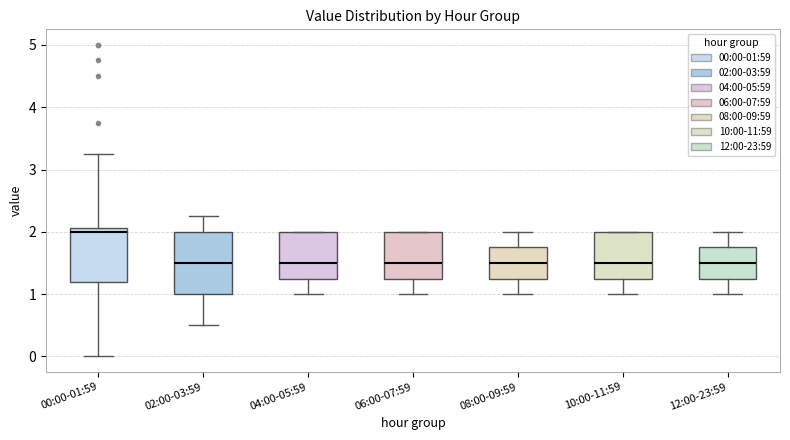

Where is the upper edge of the box for 04:00-05:59 on the y-axis? The values are not printed on the chart, so give them approximately, as read against the axis.

2.0